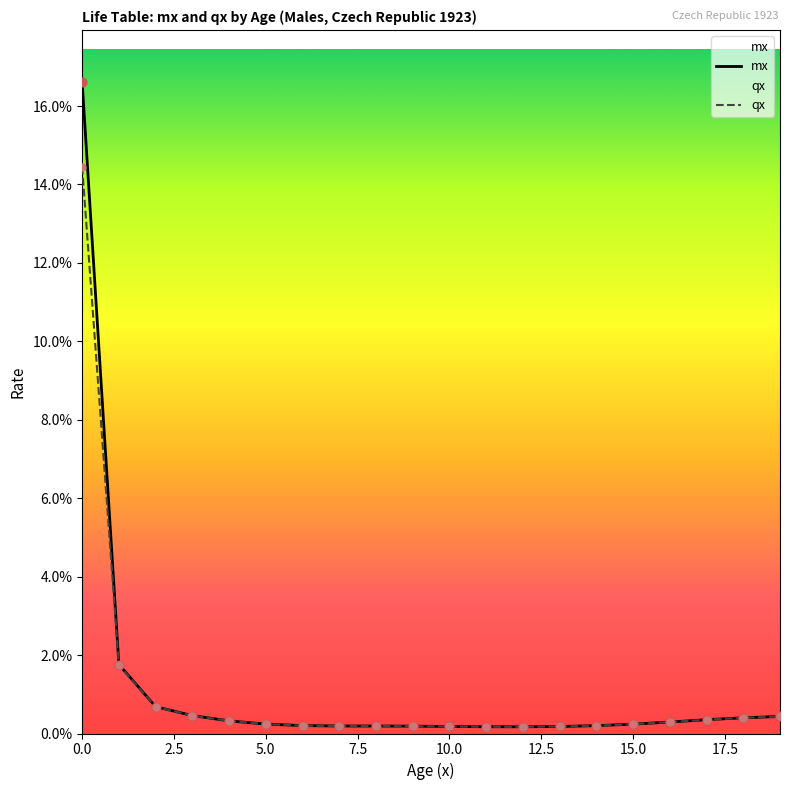

What are all the series names shown in the legend?

mx, qx